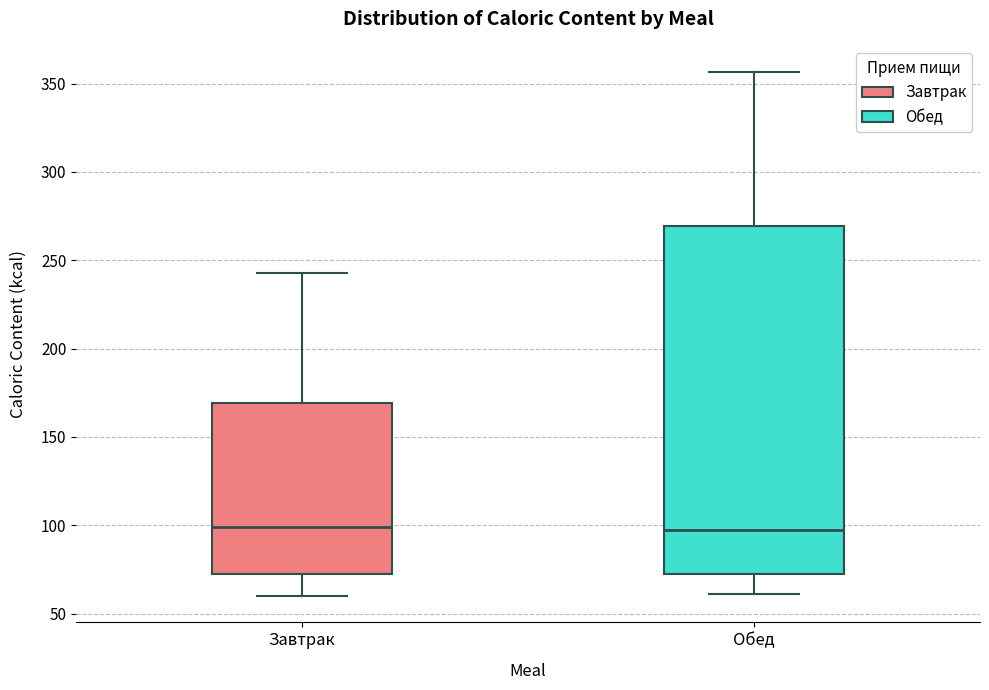

Reading left to right, read every box against the y-axis: the position of its median line, the range the box covers, and the ends of its whiskers. The values are not printed on the chart, so give them approximately, as read against the axis.

Завтрак: median 100, box 70 to 170, whiskers 60 to 245
Обед: median 95, box 70 to 270, whiskers 60 to 355